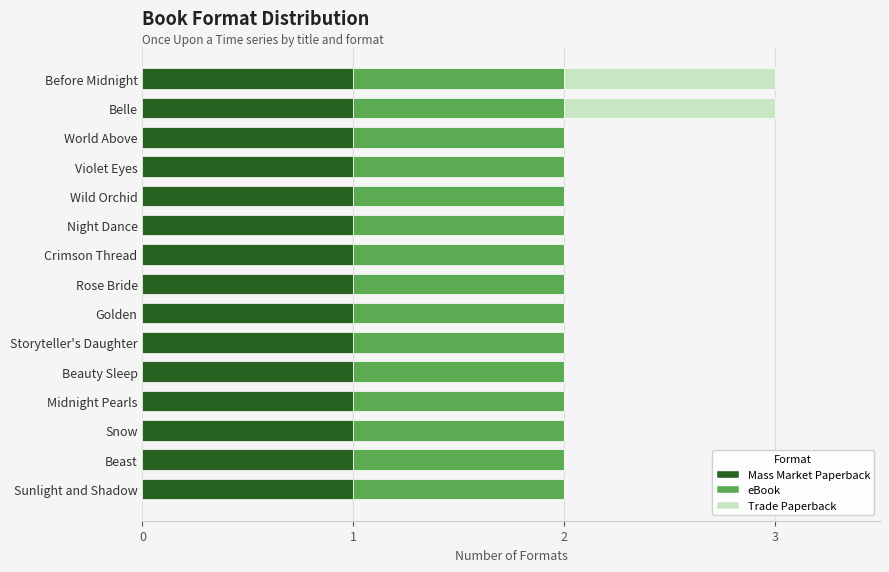

True or false: Mass Market Paperback has a value of 1 at Wild Orchid.

True